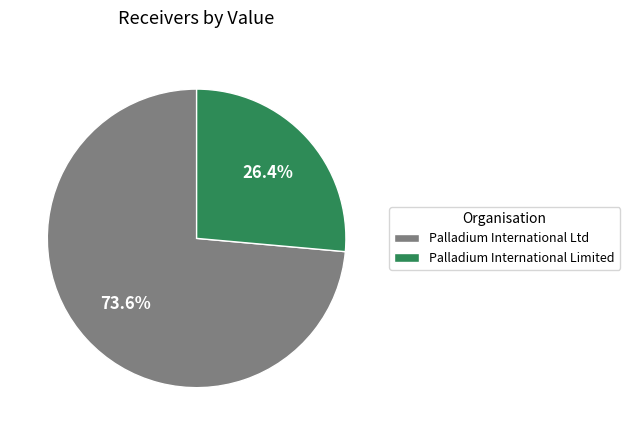

Rank the categories by value from highest to lowest.

Palladium International Ltd, Palladium International Limited